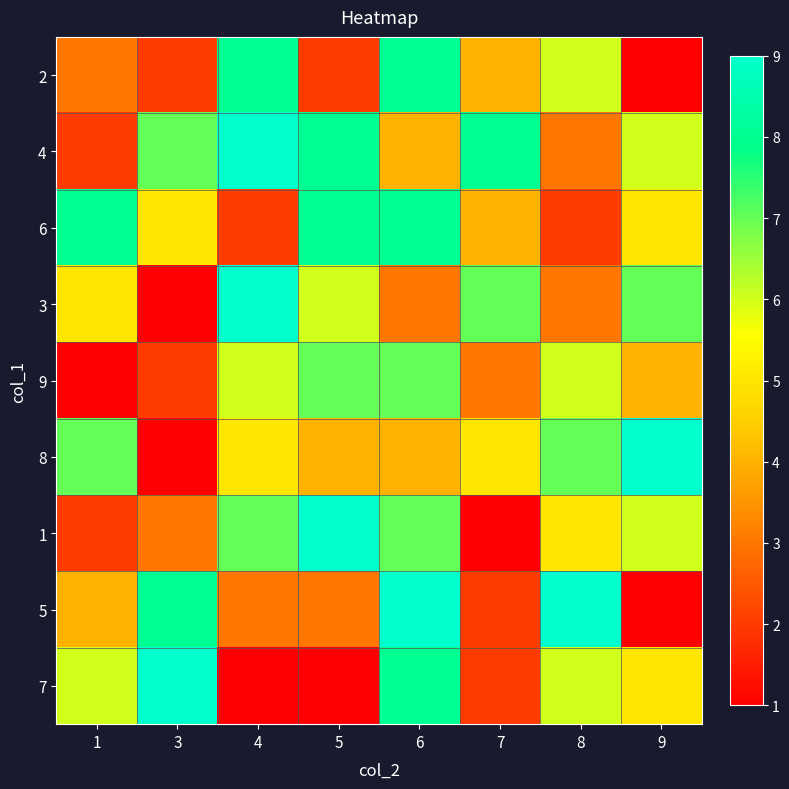

Between 6 and 7, which series saw the biggest shift?

5